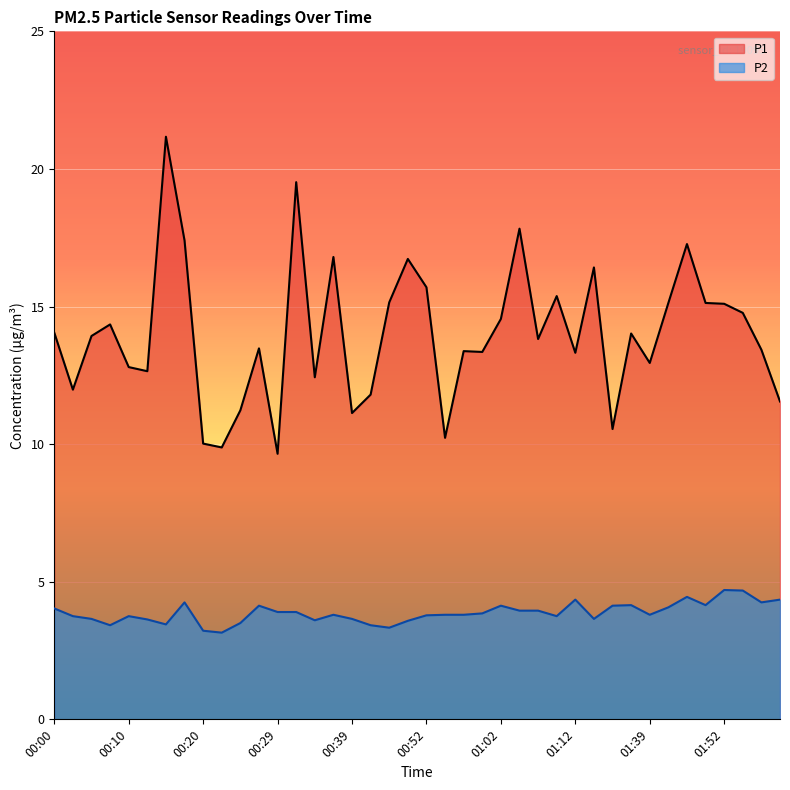

True or false: P2 and P1 intersect in this chart.

False